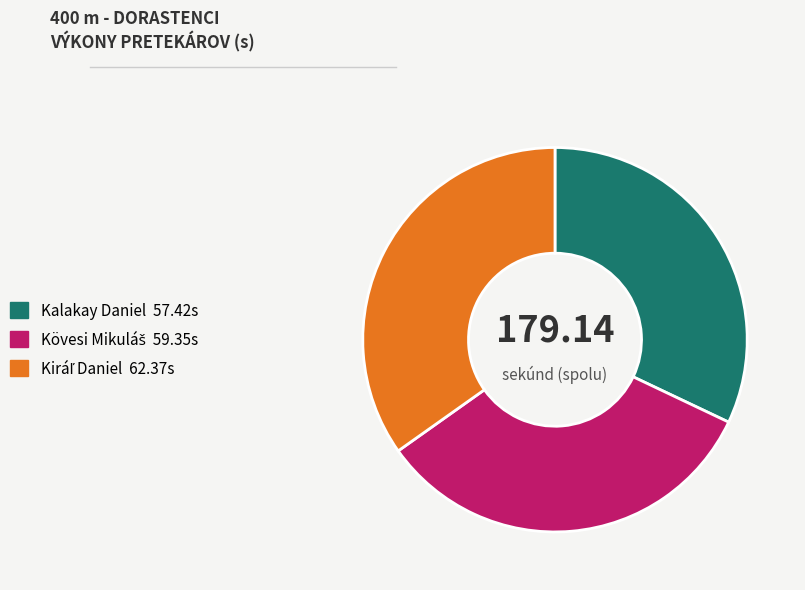

Is it true that Kalakay Daniel is 46% of the pie?

False